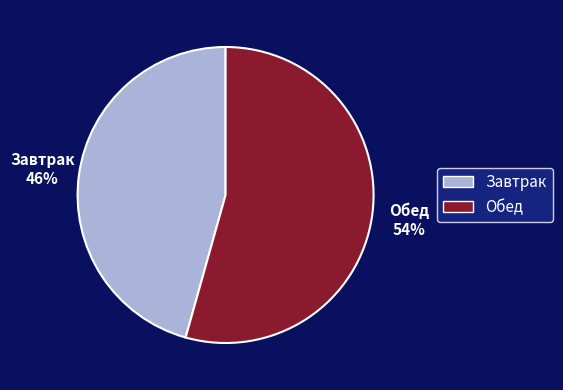

Is it true that Завтрак is 46% of the pie?

True